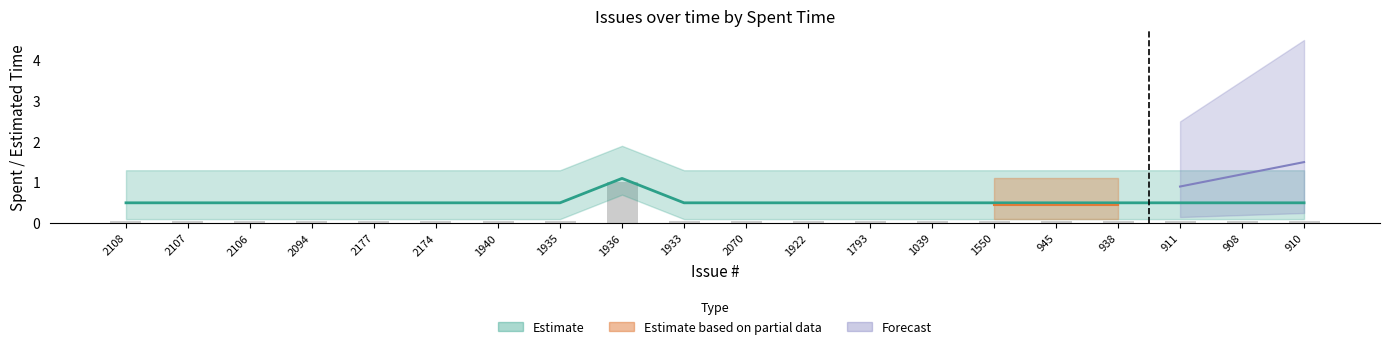

Is it true that the value at 1922 is 0.0?

False